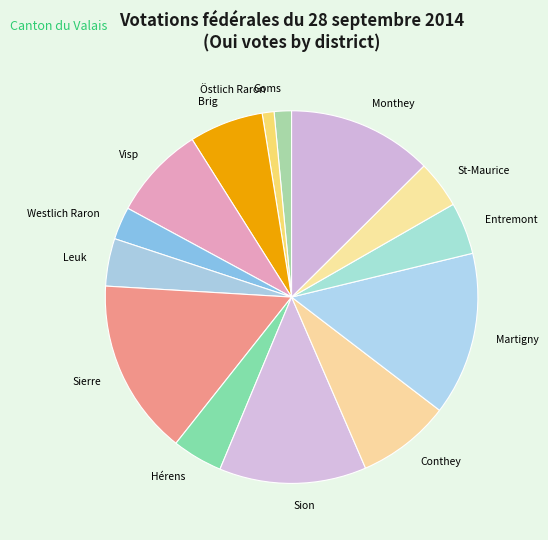

Combined, do Sion and Martigny account for over 50%?

No